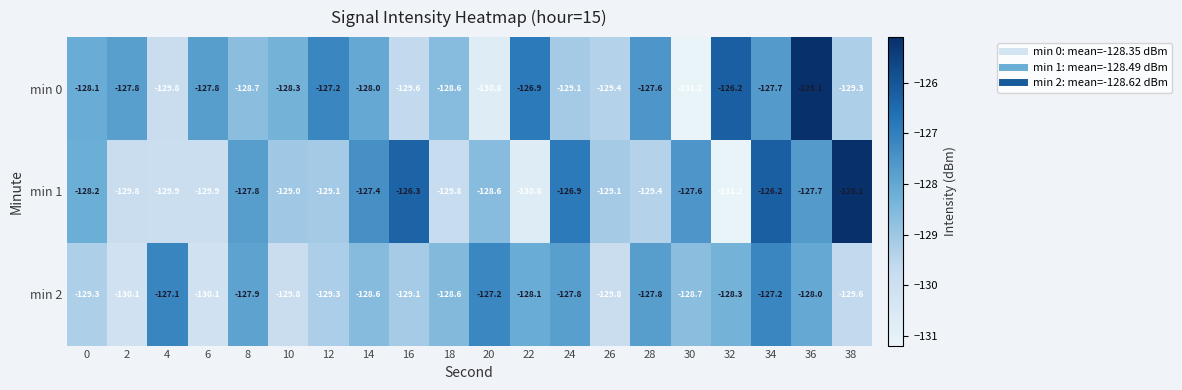

What is the approximate value of min 2 at 32?

-128.3